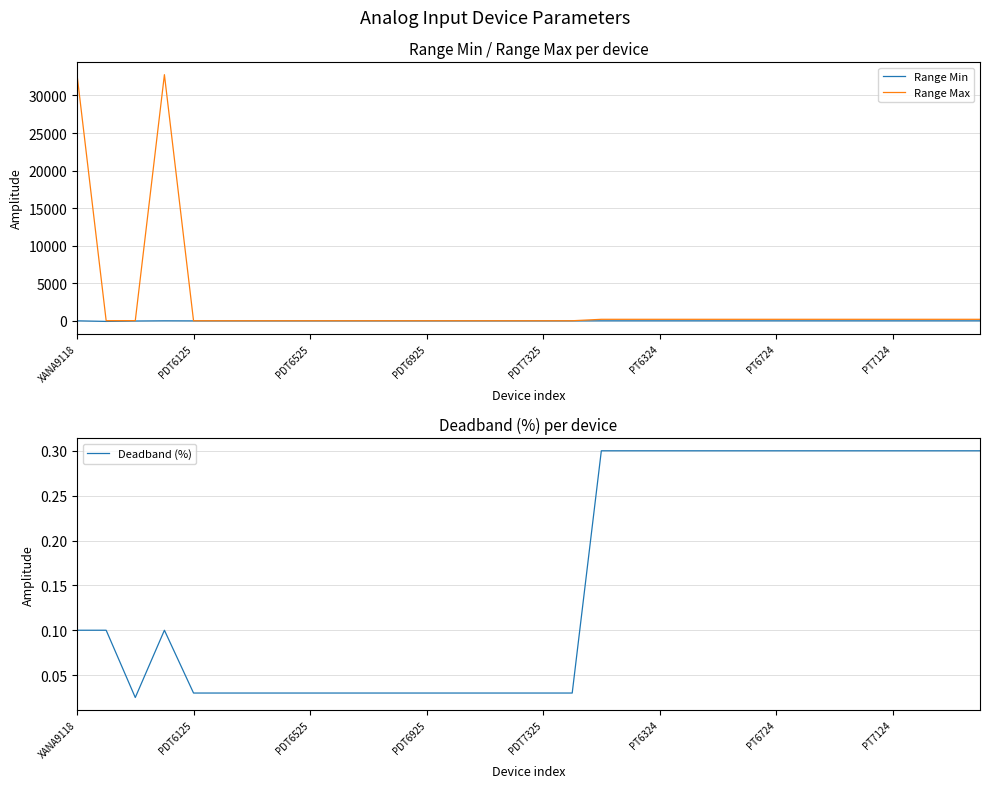

What is the average value of the Deadband (%) series?

0.2